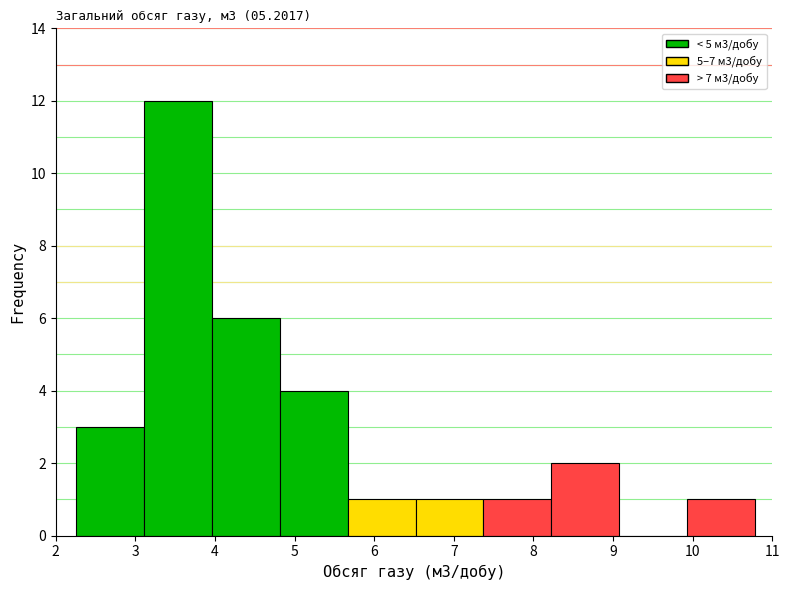

Over which range of the x-axis is the bar tallest?

3.1 to 4.0